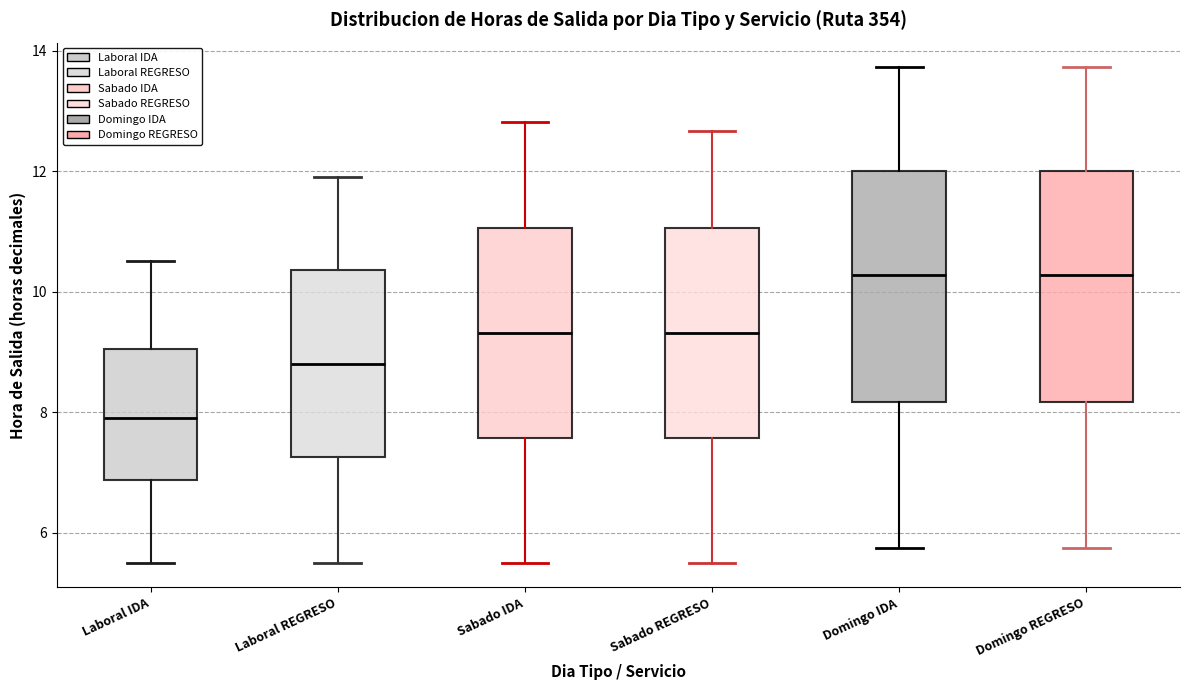

Reading left to right, read every box against the y-axis: the position of its median line, the range the box covers, and the ends of its whiskers. The values are not printed on the chart, so give them approximately, as read against the axis.

Laboral IDA: median 8.0, box 6.8 to 9.0, whiskers 5.6 to 10.6
Laboral REGRESO: median 8.8, box 7.2 to 10.4, whiskers 5.6 to 12.0
Sabado IDA: median 9.4, box 7.6 to 11.0, whiskers 5.6 to 12.8
Sabado REGRESO: median 9.4, box 7.6 to 11.0, whiskers 5.6 to 12.6
Domingo IDA: median 10.2, box 8.2 to 12.0, whiskers 5.8 to 13.8
Domingo REGRESO: median 10.2, box 8.2 to 12.0, whiskers 5.8 to 13.8